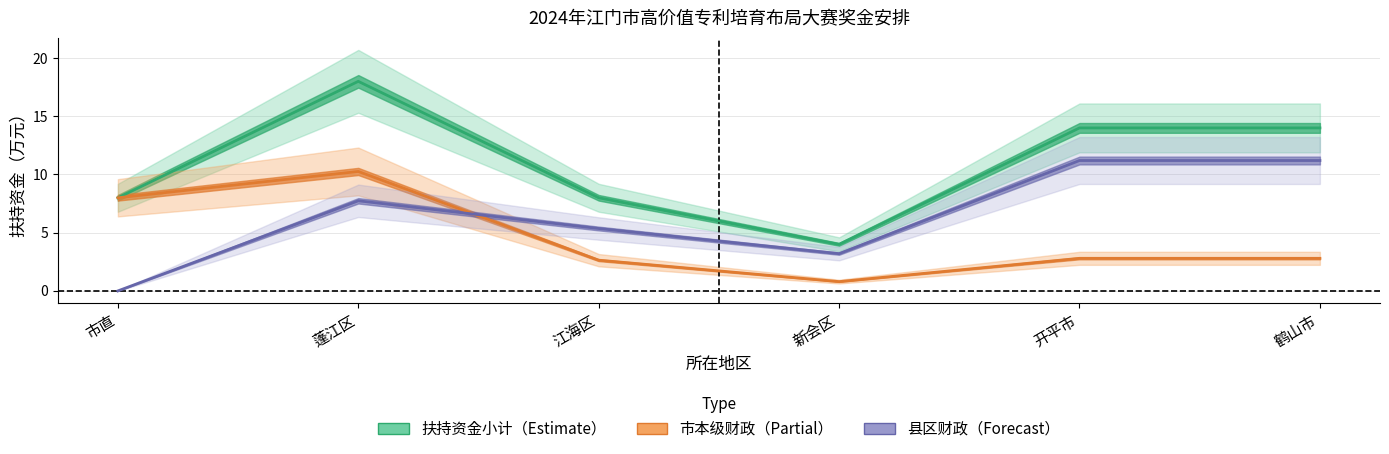

Where is 市本级财政承担金额 nearest to the value 5?

开平市